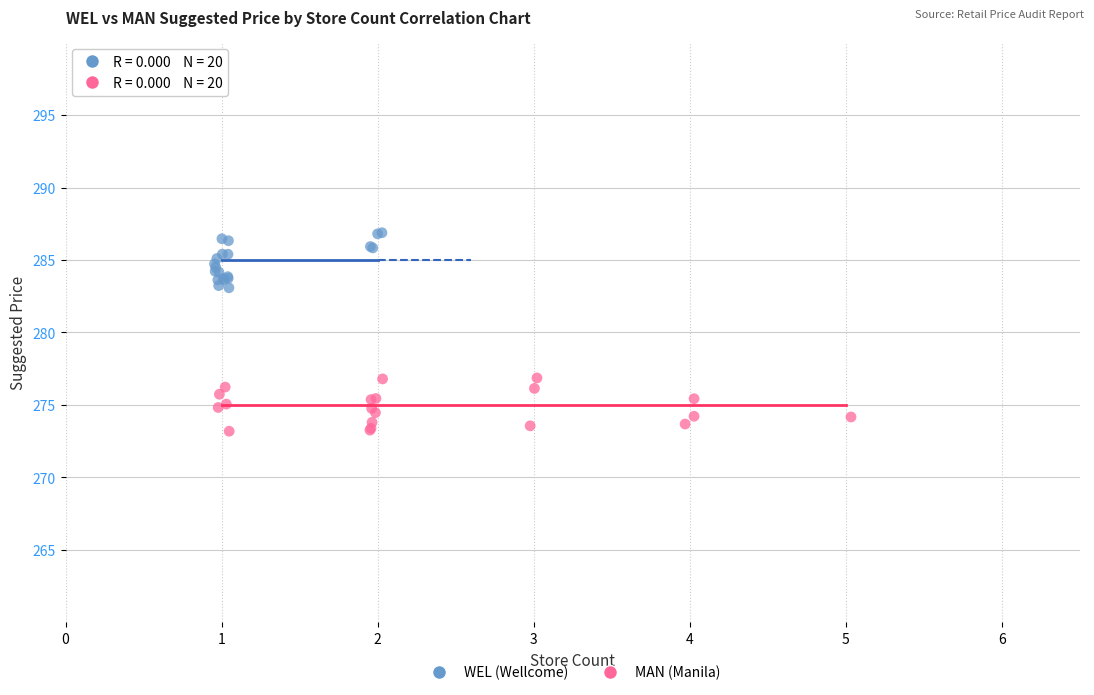

Which series contains the lowest Y value?

MAN (Manila)